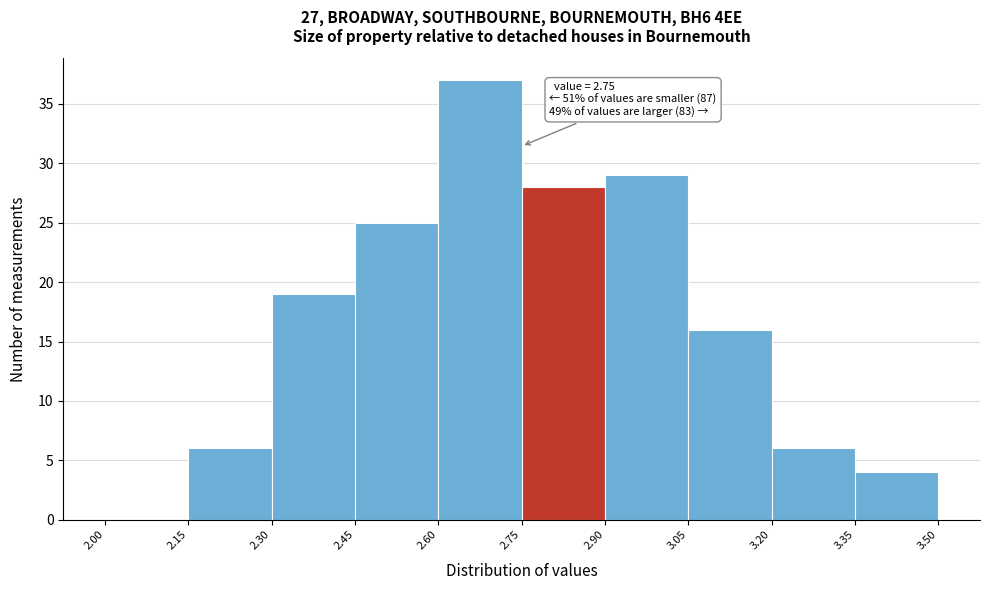

Over which range of the x-axis is the bar tallest?

2.60 to 2.75